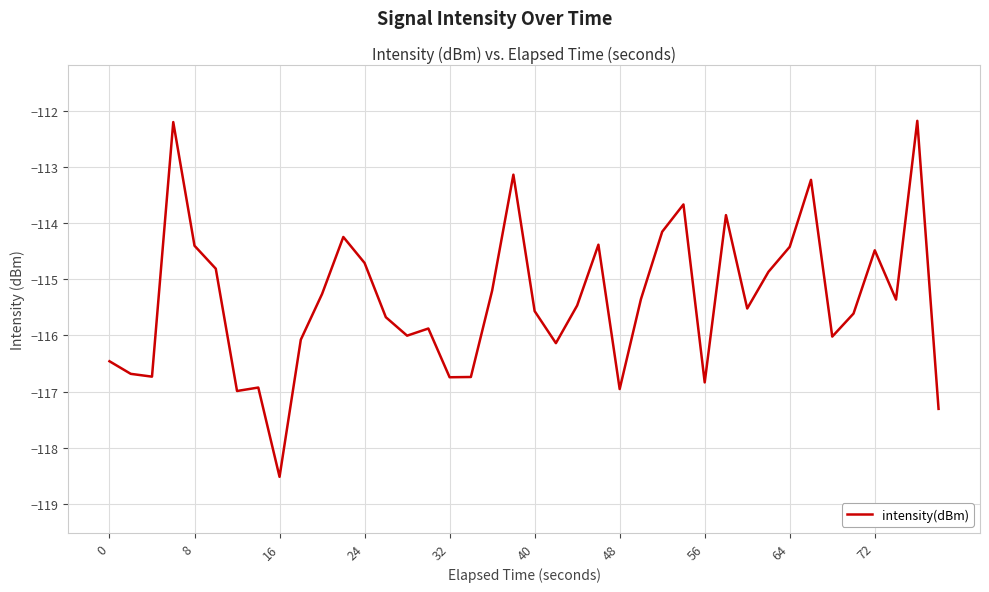

What is the average value?

-115.4